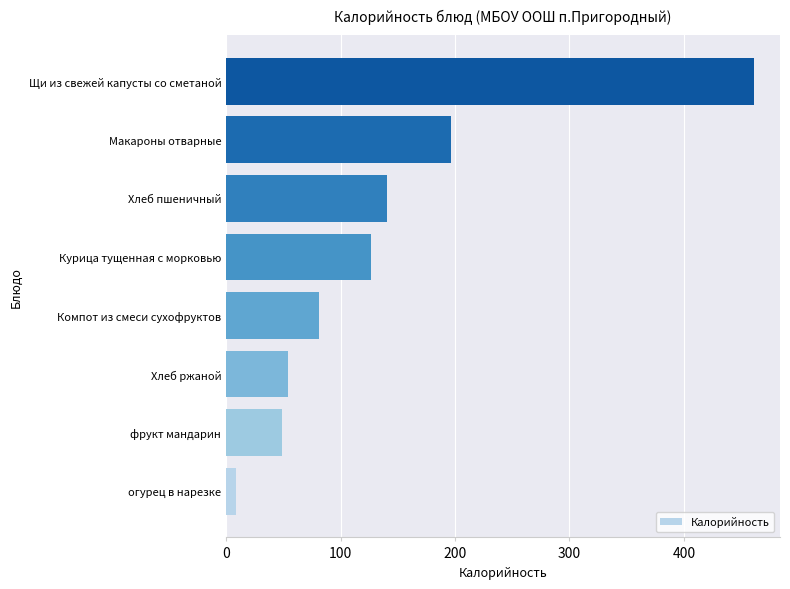

What is the difference between the second highest and minimum values?

188.3